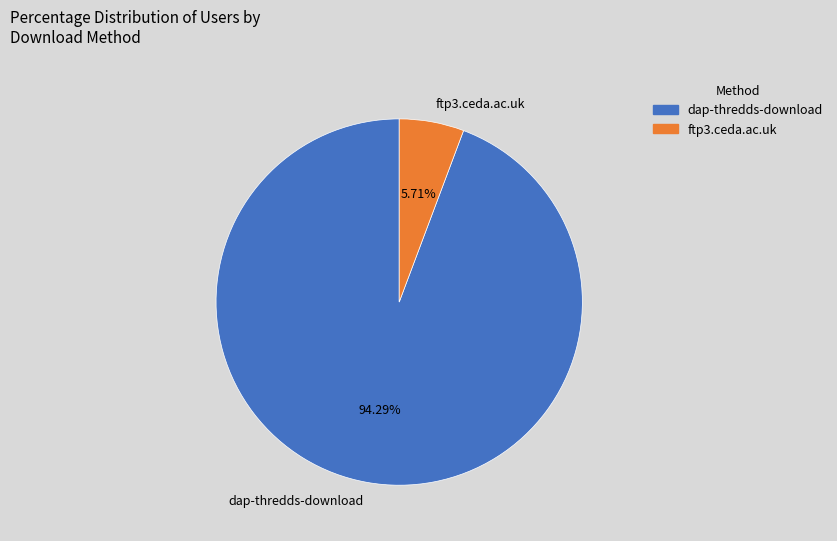

Which slice is the largest?

dap-thredds-download